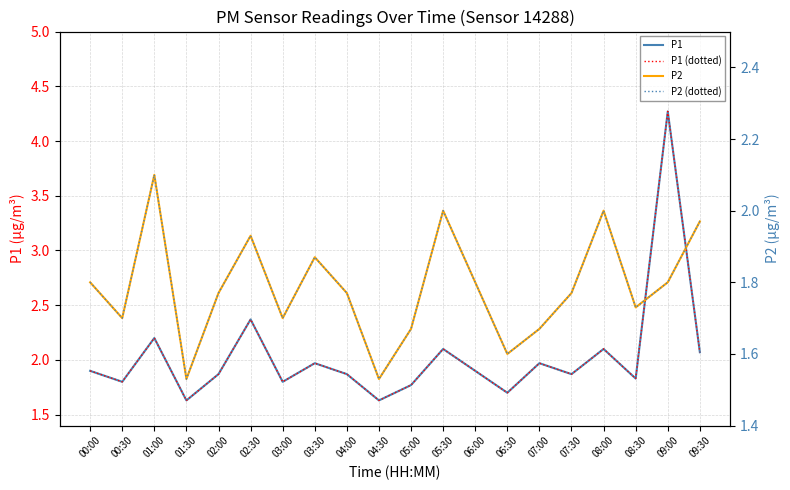

Between 03:30 and 06:00, which series saw the biggest shift?

P1